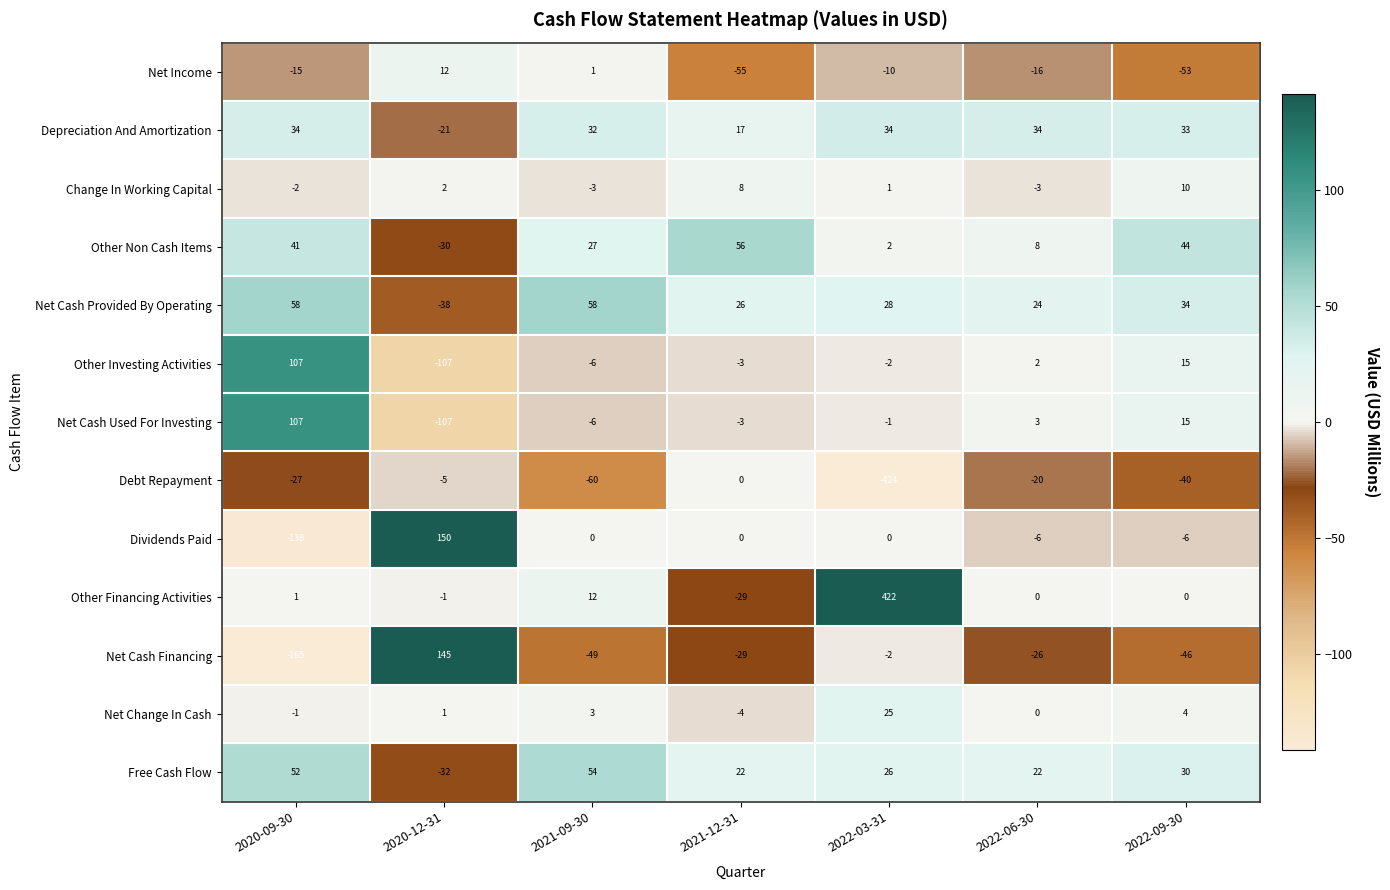

How many series are shown in this chart?

13